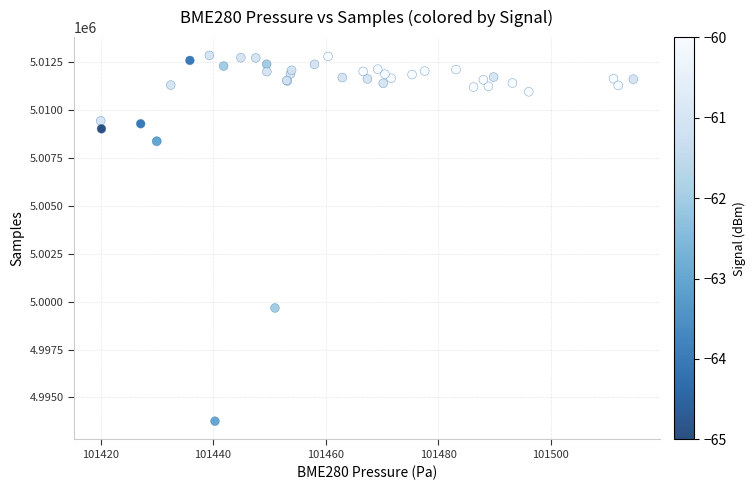

What Y value in the scatter plot is closest to 5003302?

4999669